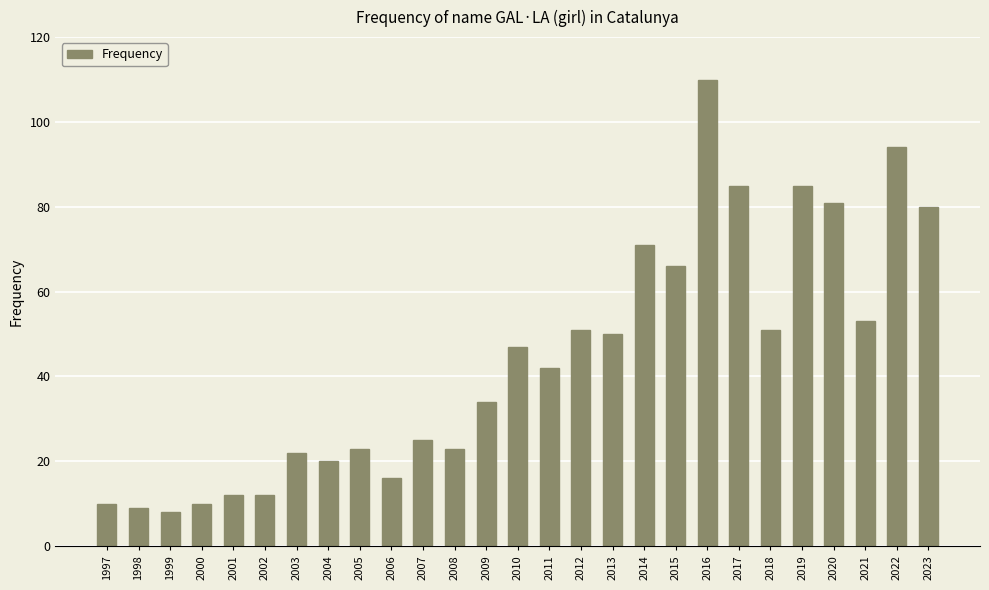

Which label corresponds to the largest value in the chart?

2016